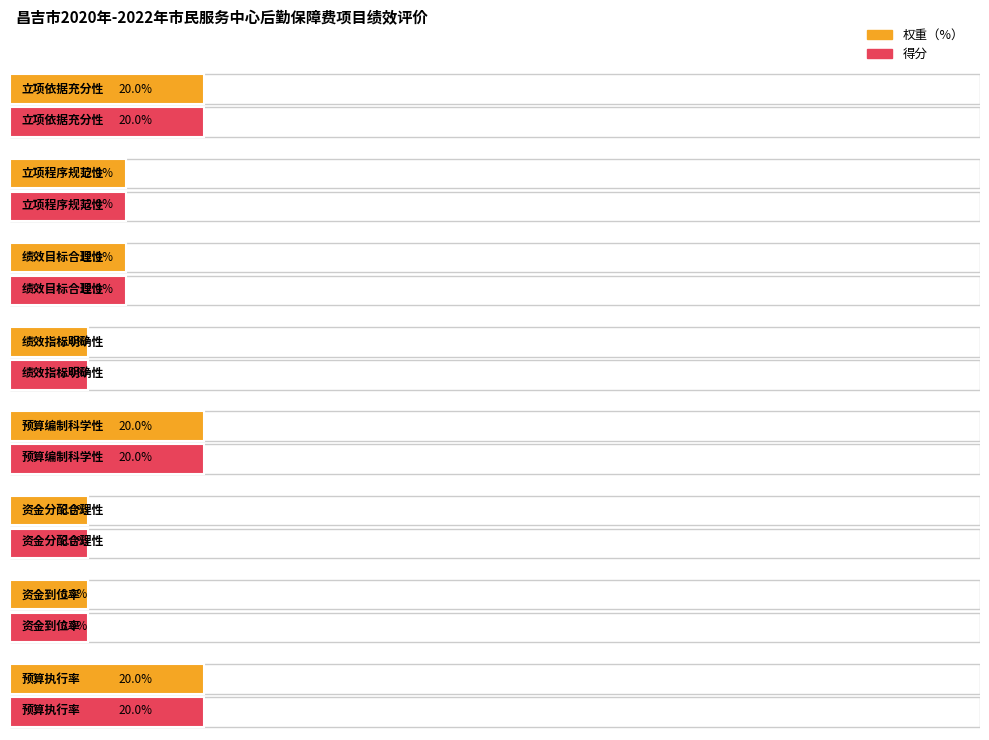

The value of 权重（%） at 成本控制率 is 12. True or false?

False